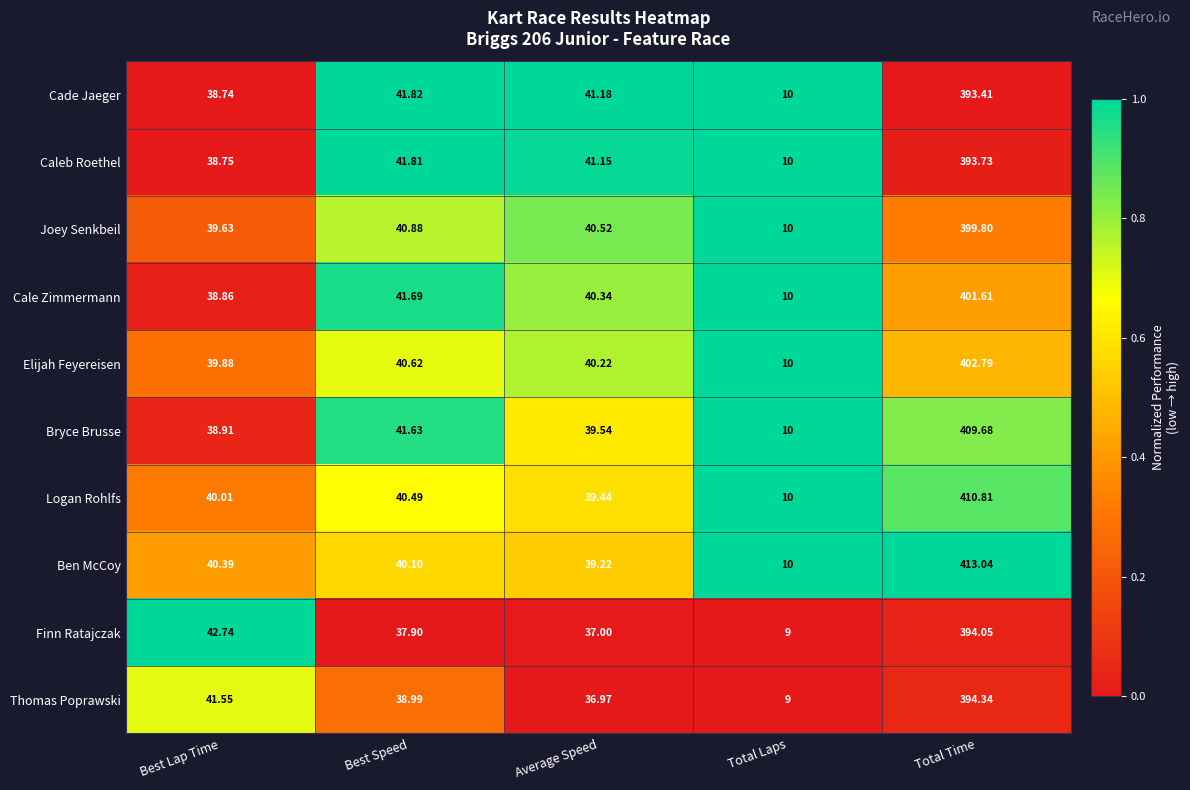

Between Best Speed and Total Laps, which series saw the biggest shift?

Cade Jaeger